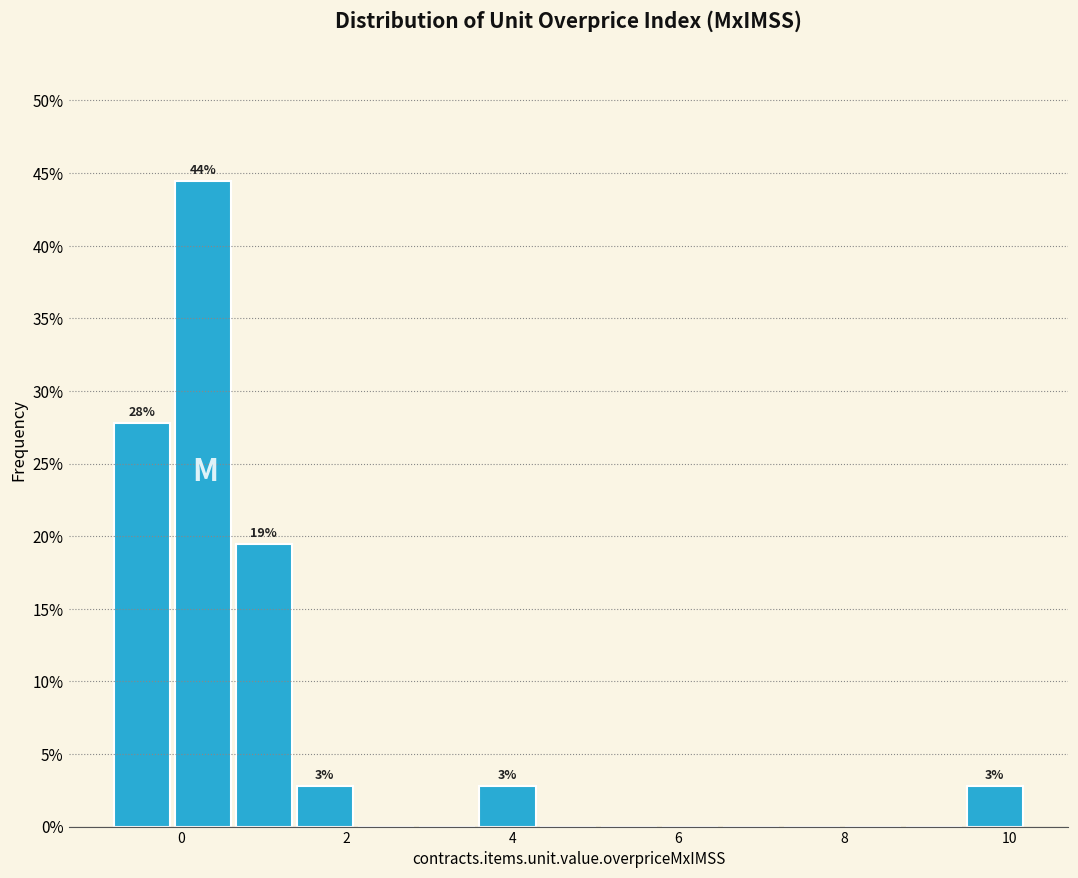

Read against the x-axis, roughly where is the centre of the tallest bar?

0.2